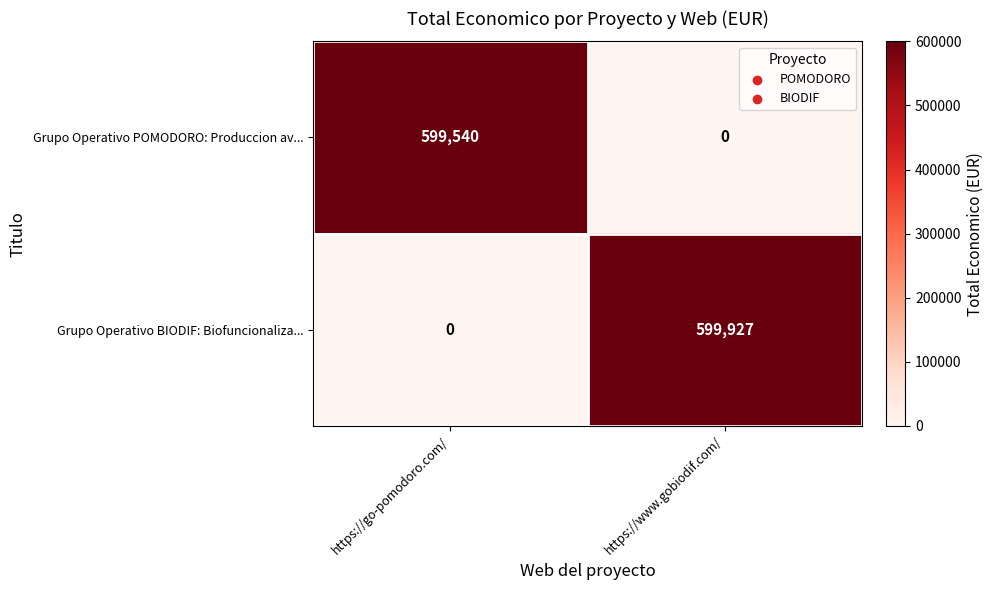

Which series has the largest total across all categories?

Grupo Operativo BIODIF: Biofuncionaliza...